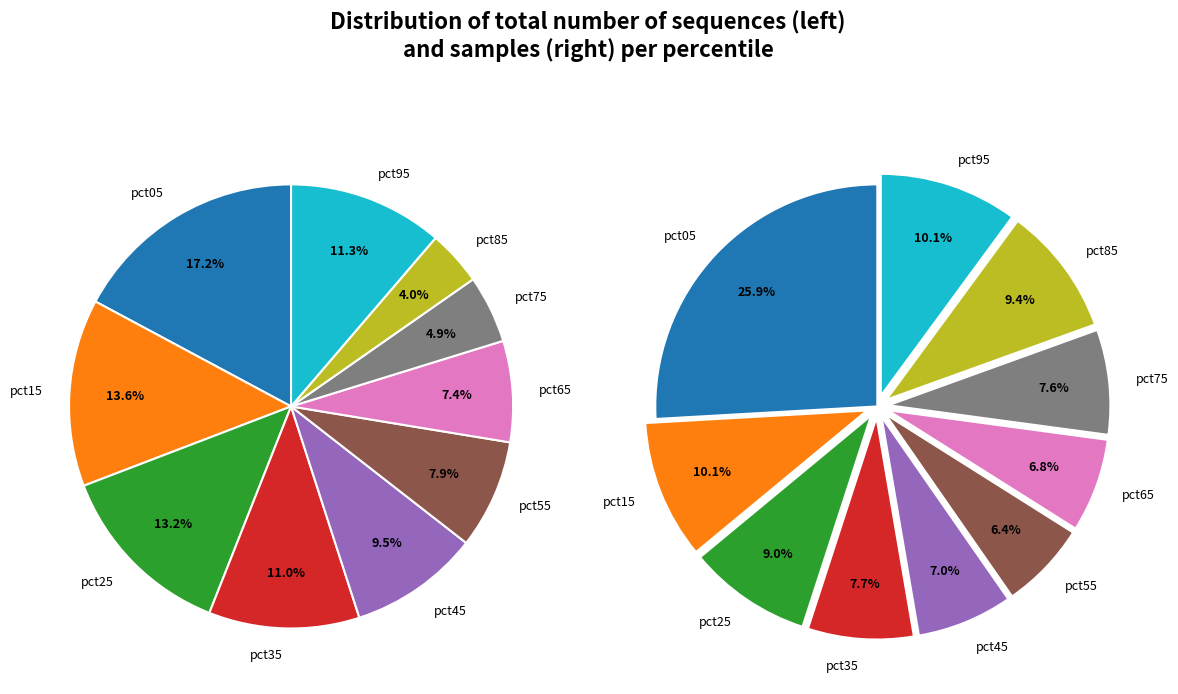

To the nearest percent, what portion does 6 represent?

7%